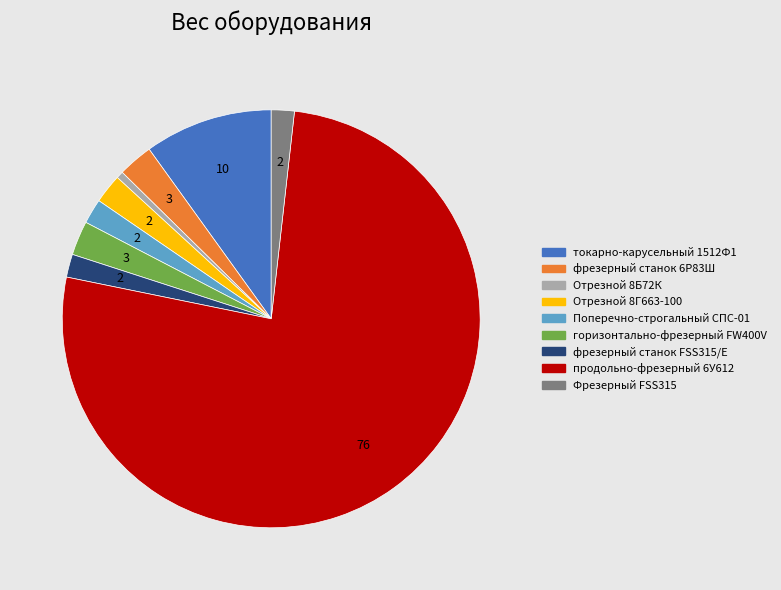

The Отрезной 8Г663-100 slice represents 2% of the pie. True or false?

True